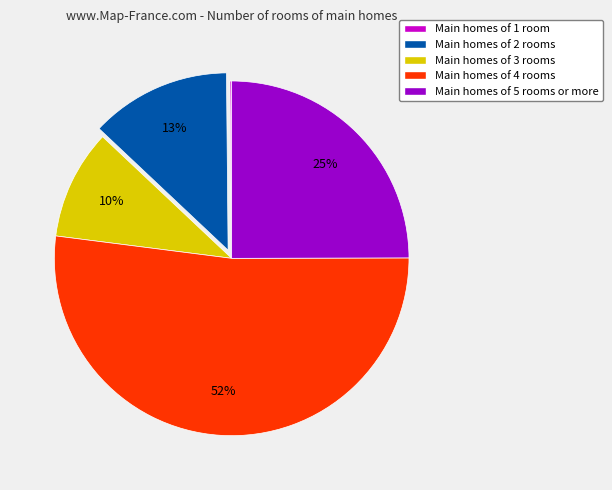

To the nearest percent, what is the average slice percentage?

20%